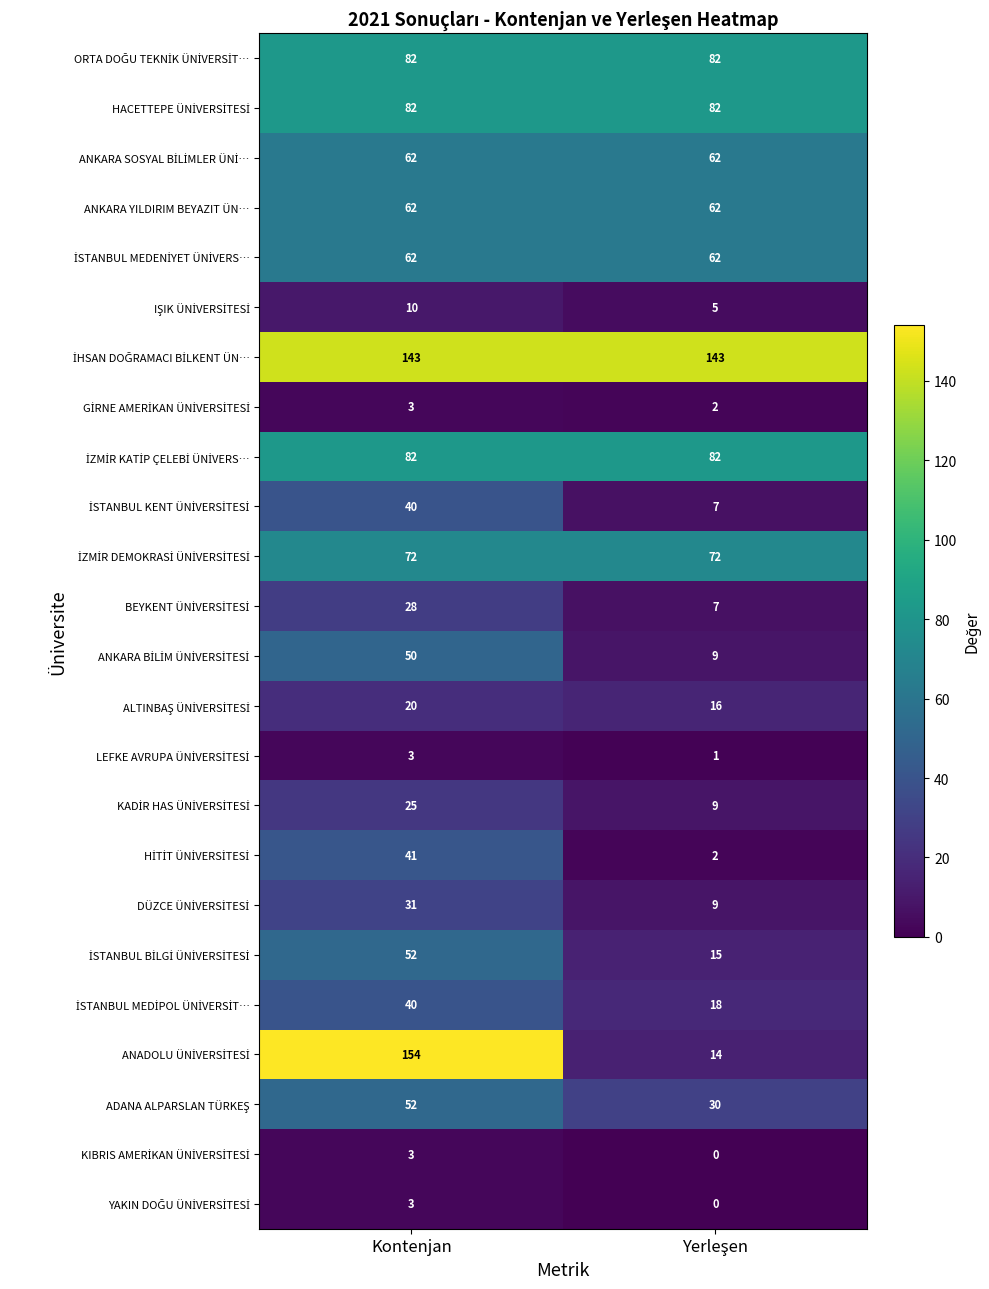

At which category is the sum across all series the highest?

Kontenjan